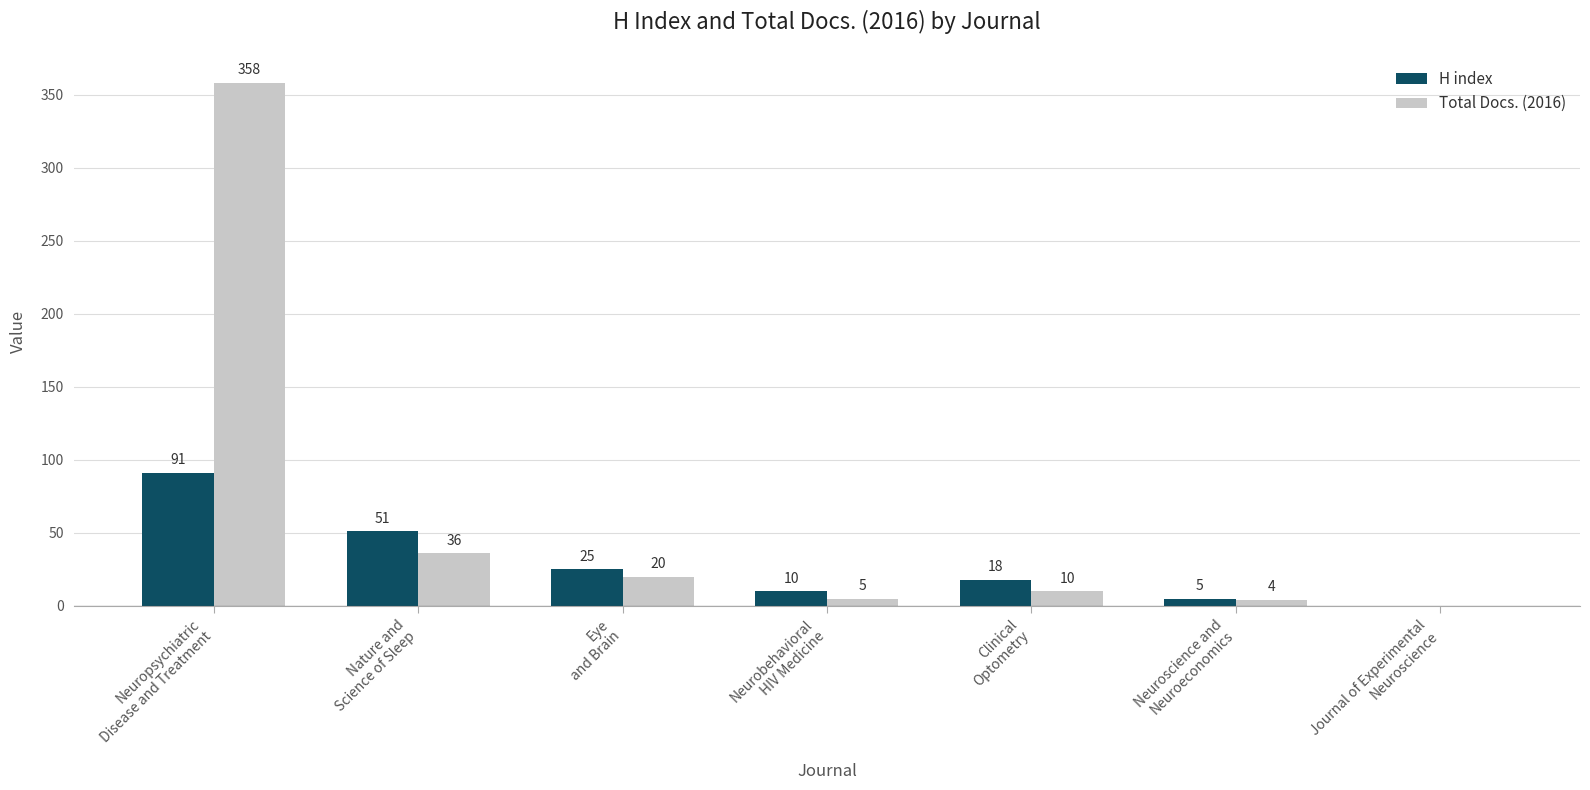

Reading right to left, extract all data points from this chart.

H index: 0	5	18	10	25	51	91
Total Docs. (2016): 0	4	10	5	20	36	358